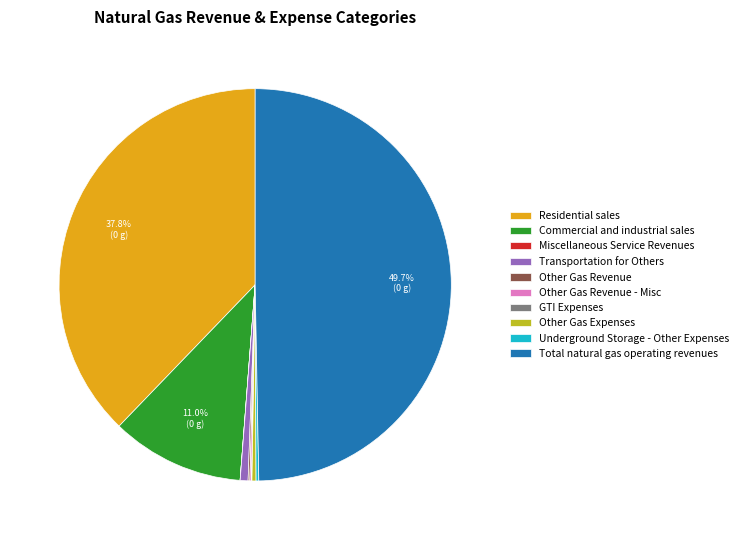

To the nearest percent, what is the difference between the largest and smallest slice percentages?

50%